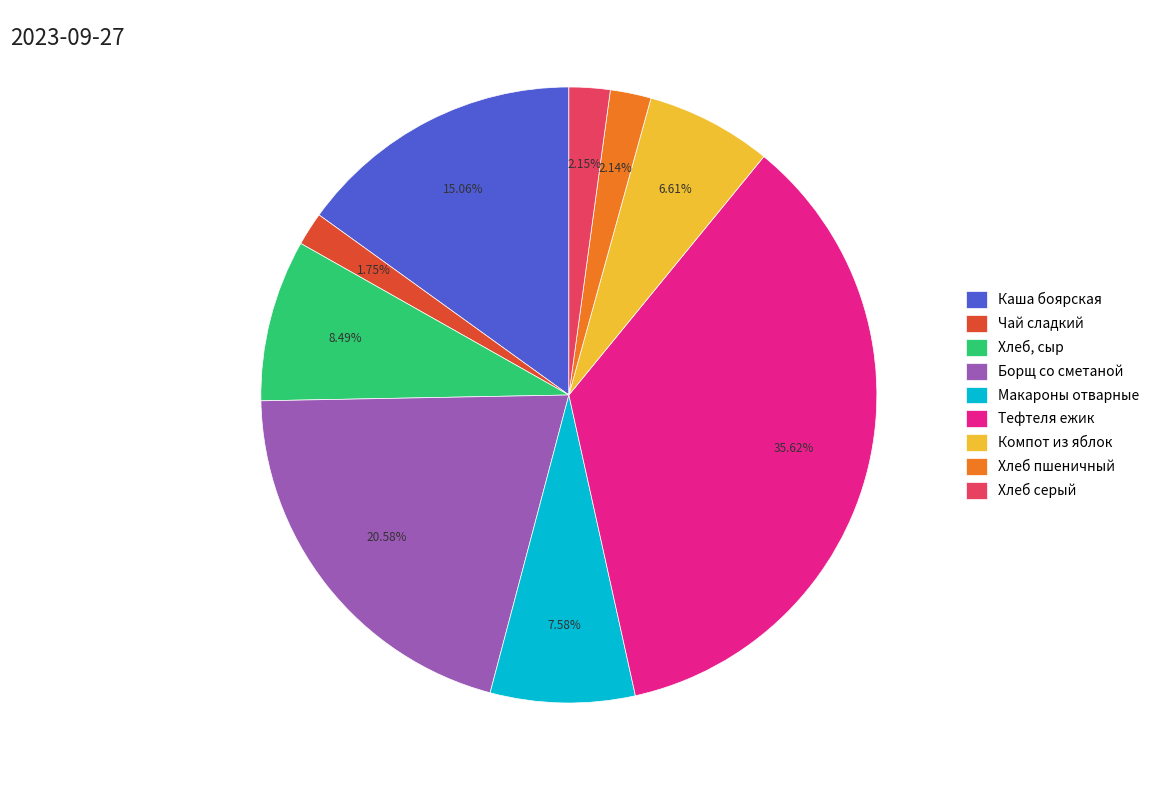

To the nearest percent, what percentage of the pie is Макароны отварные?

8%